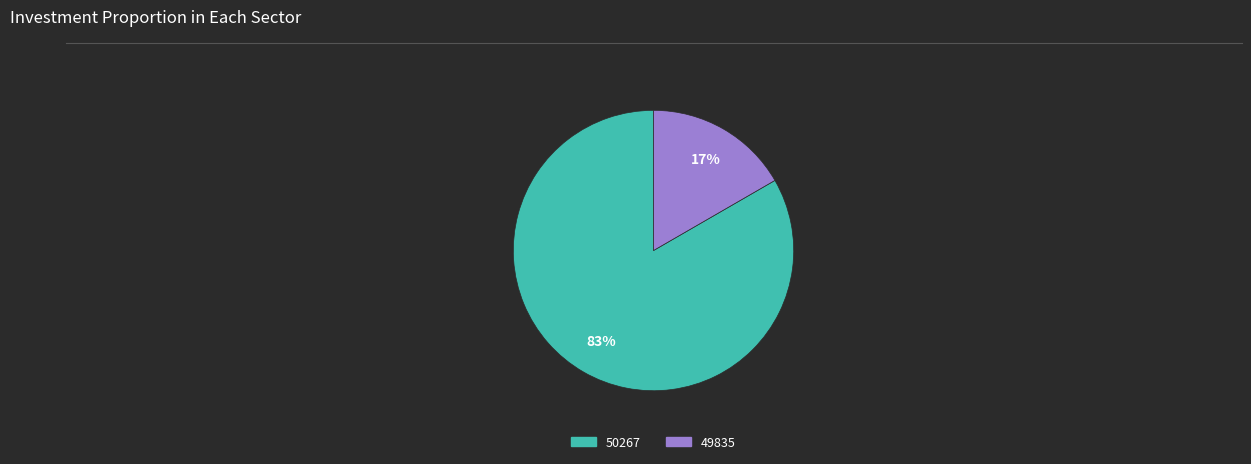

Is it true that 50267 is 91% of the pie?

False